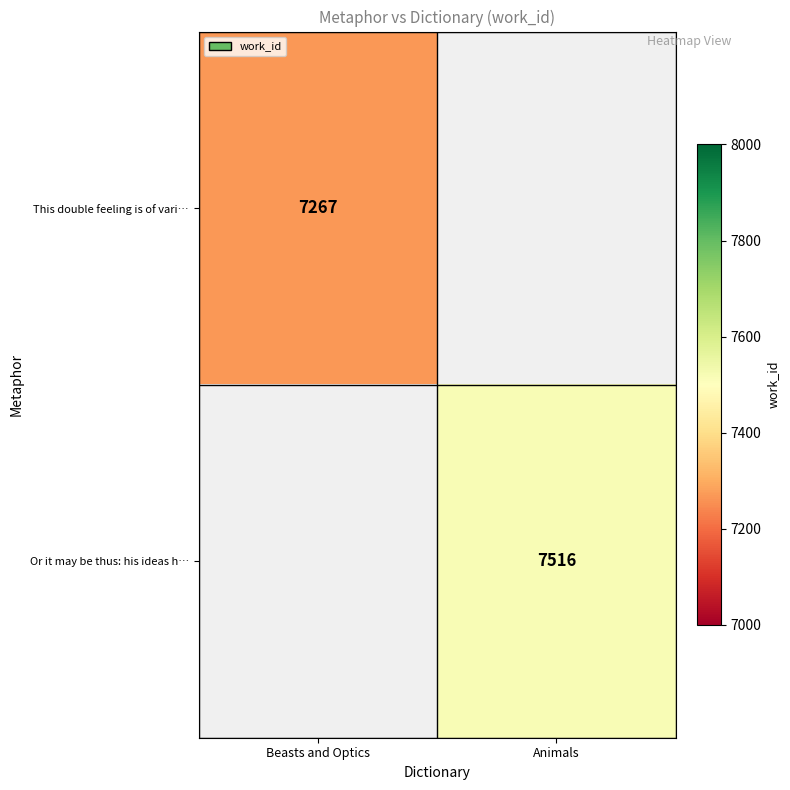

At which category does the chart reach its minimum across all series?

Beasts and Optics